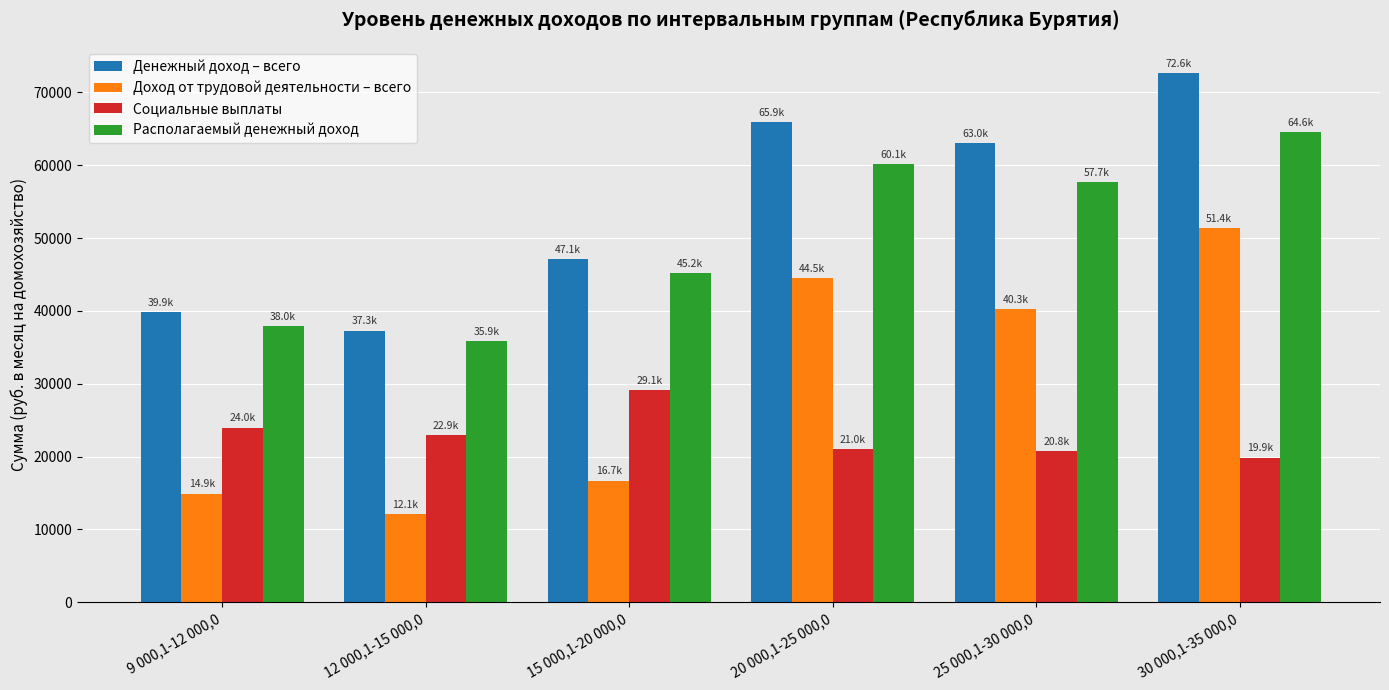

What is the value of the Денежный доход – всего bar at the 1st from the left?

39883.9